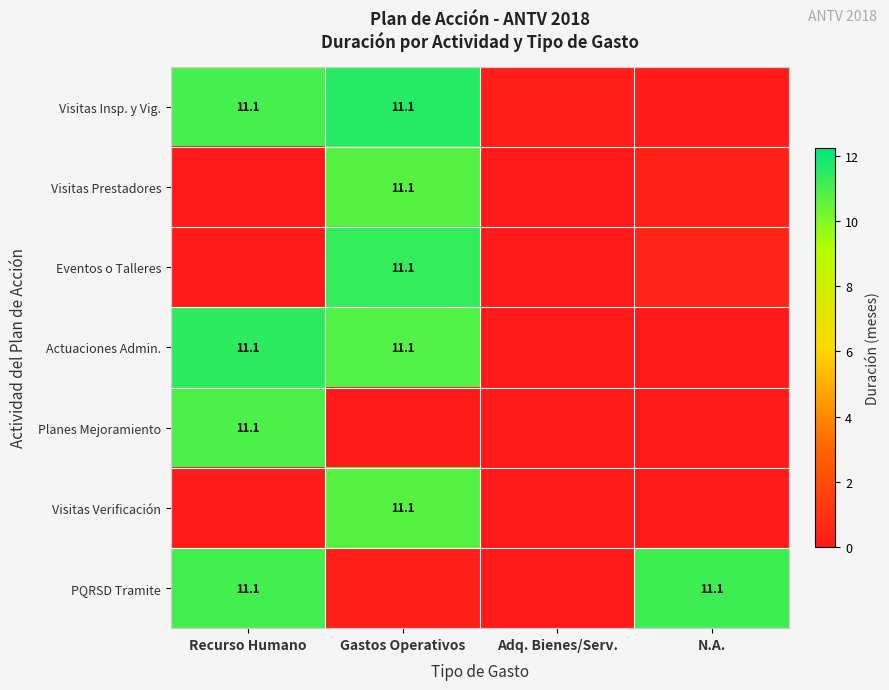

What is the lowest value of the Visitas Insp. y Vig. series?

0.1